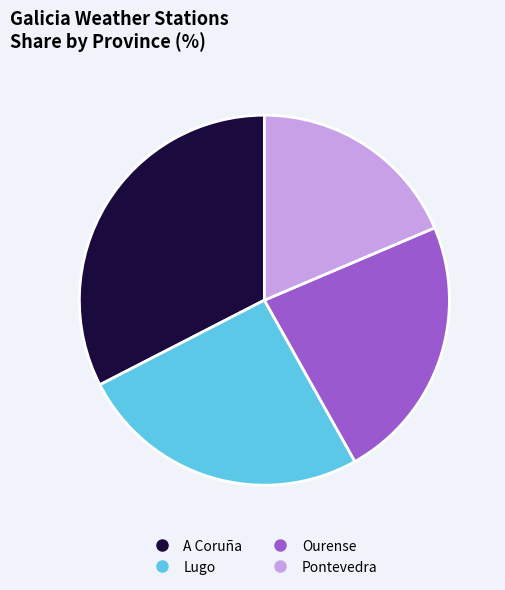

Is the sum of Lugo and A Coruña greater than half?

Yes